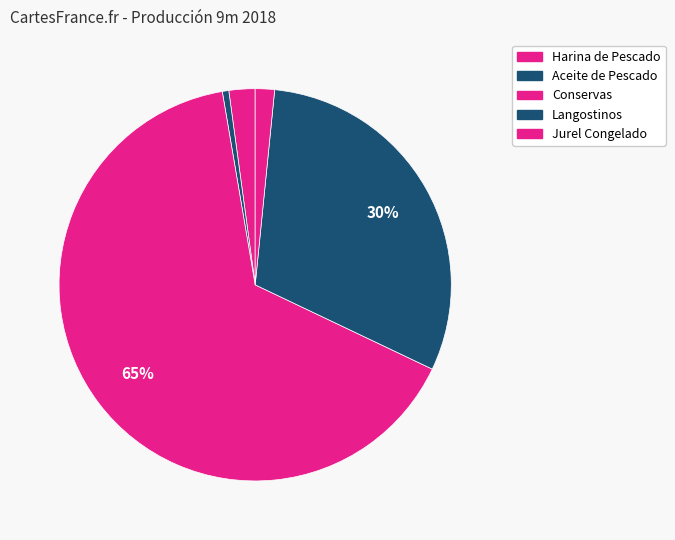

Count the number of slices in the pie.

5